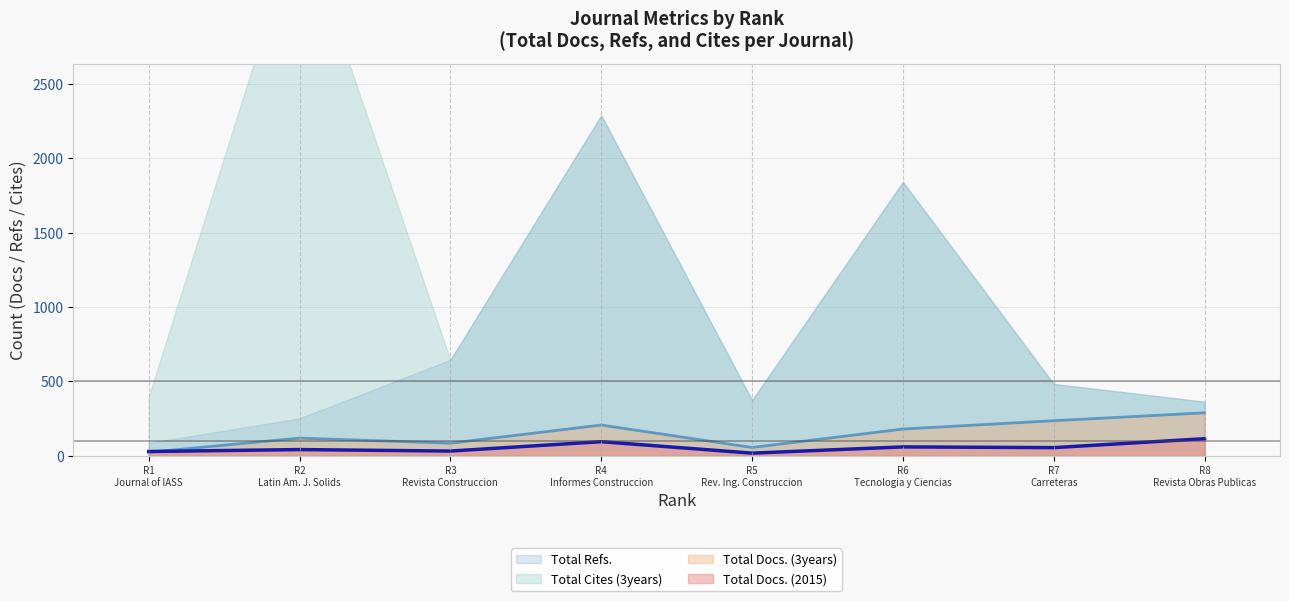

True or false: Total Docs. (3years) and Total Docs. (2015) intersect in this chart.

True